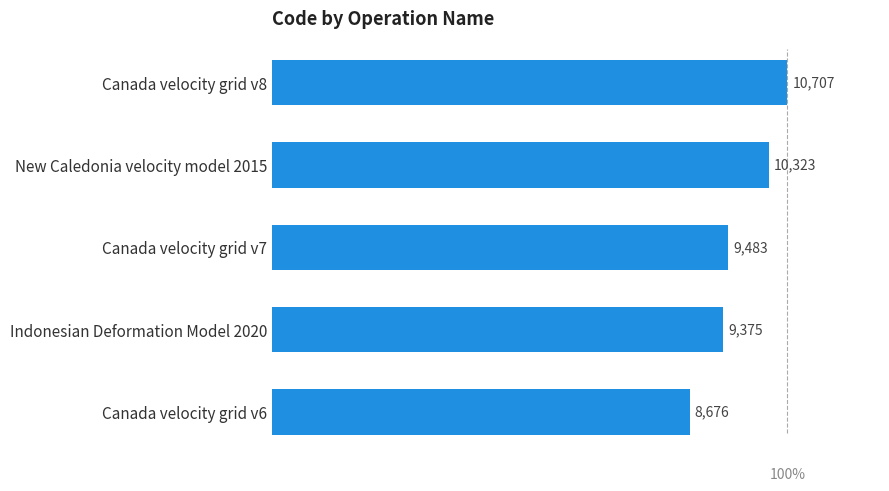

Is it true that the value at Canada velocity grid v8 is 10707?

True